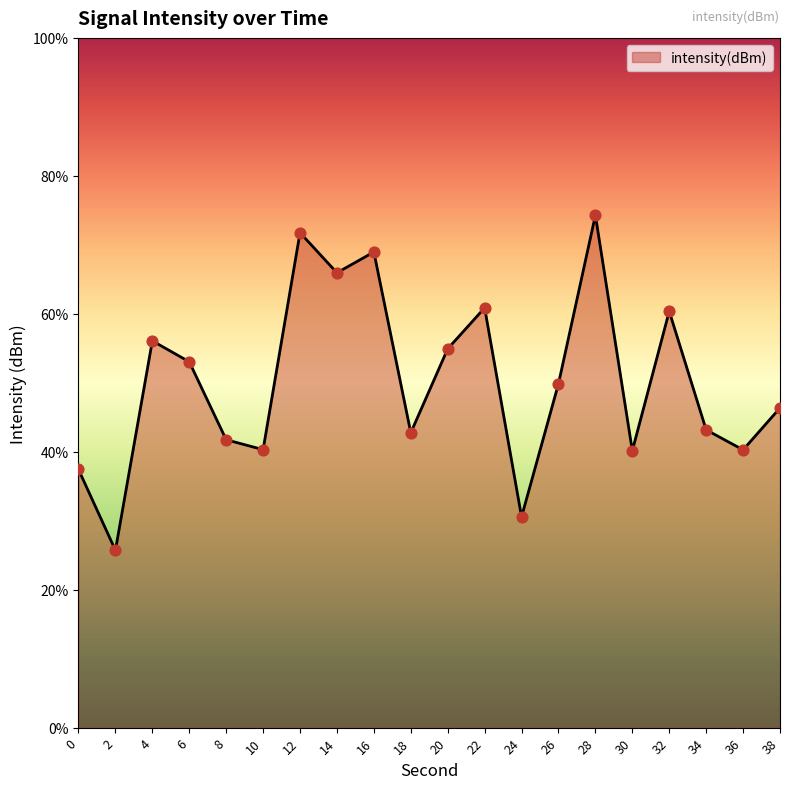

Between 34 and 18, which is larger?

34